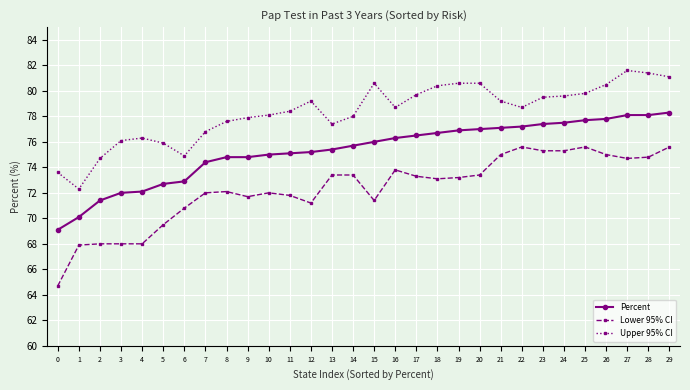

At which category does Upper 95% CI reach its first local valley?

1